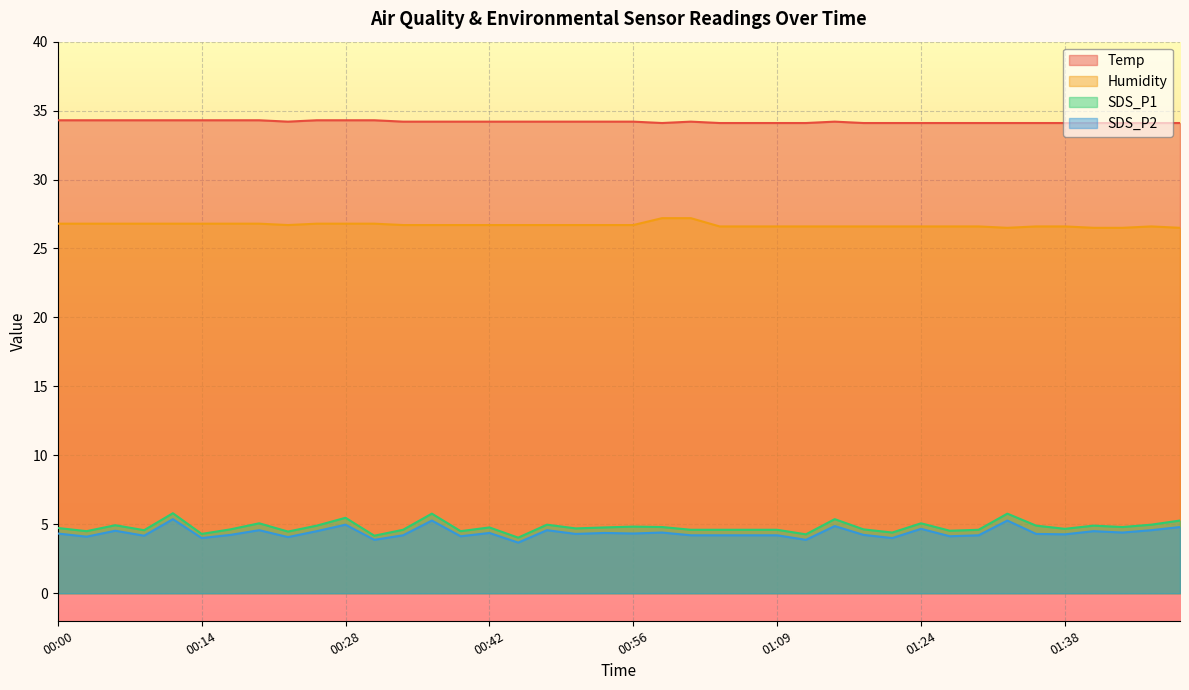

What is the smallest value displayed?

3.7